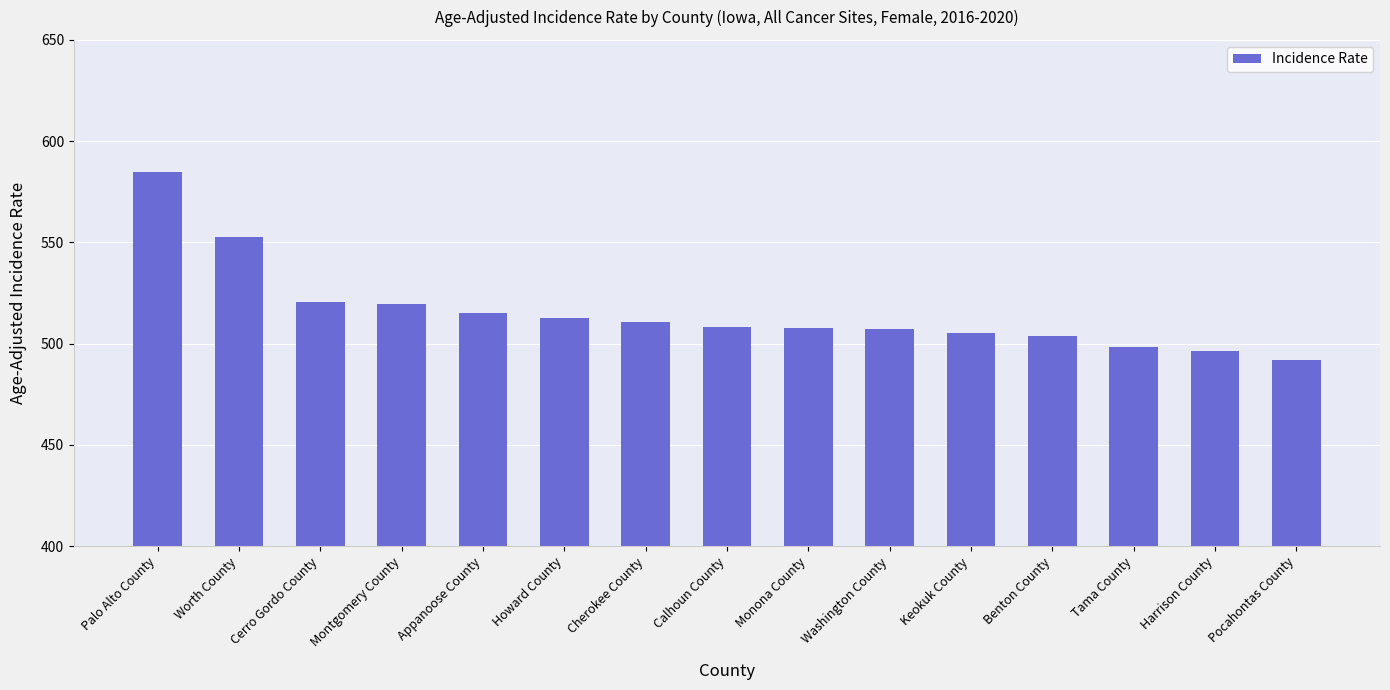

Is it true that the value at Pocahontas County is 491.9?

True